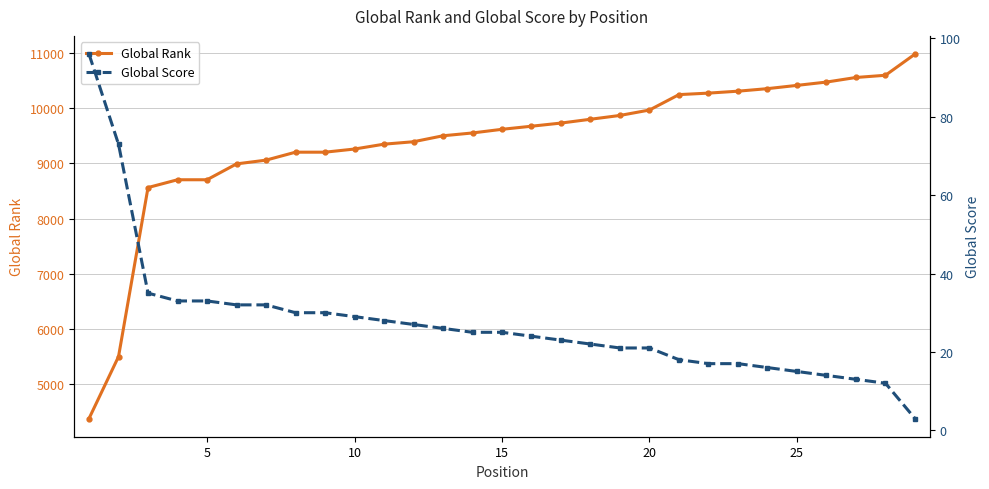

What is the difference between the second highest and second lowest values in the Global Rank series?

5092